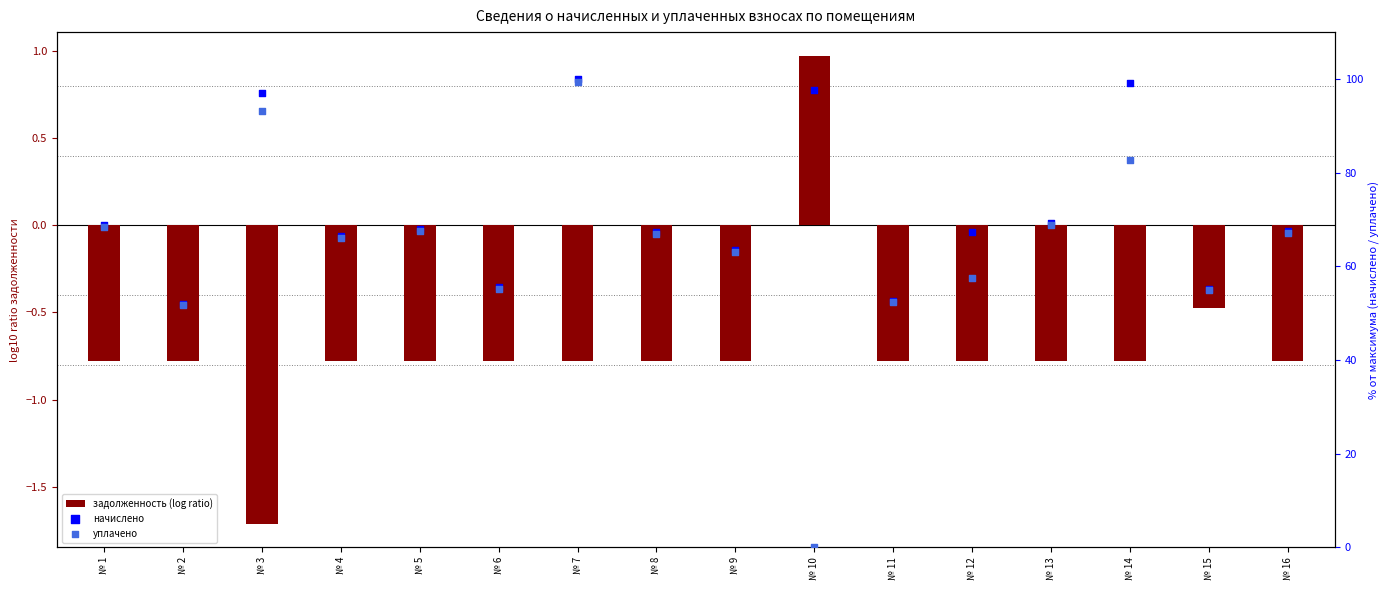

Is the value of уплачено at № 15 greater than the value of задолженность (log ratio) at № 6?

Yes